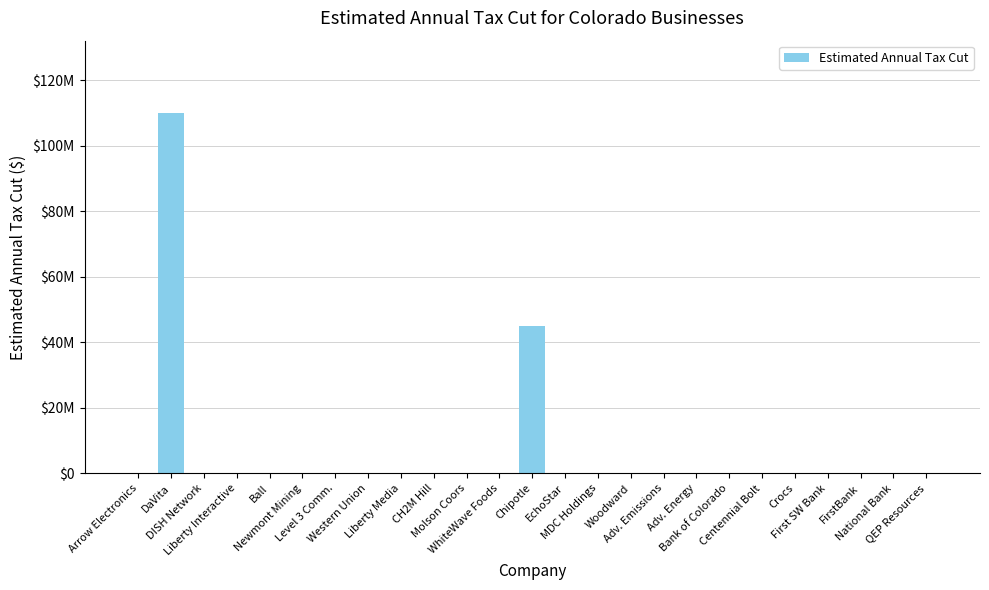

Reading left to right, extract all data points from this chart.

0	110000000	0	0	0	0	0	0	0	0	0	0	45000000	0	0	0	0	0	0	0	0	0	0	0	0